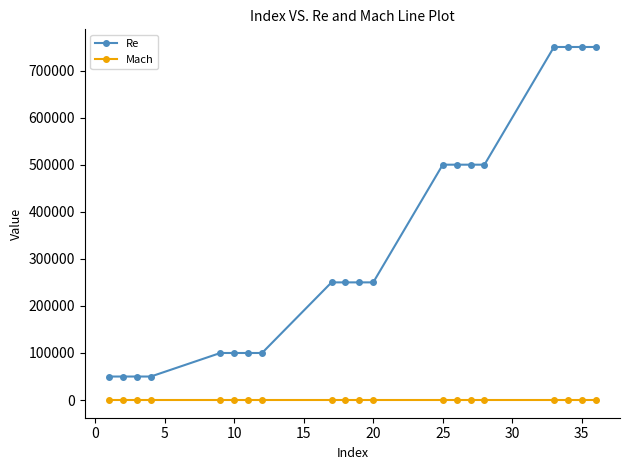

What is the value of the Re point at the 6th from the left?

100000.0